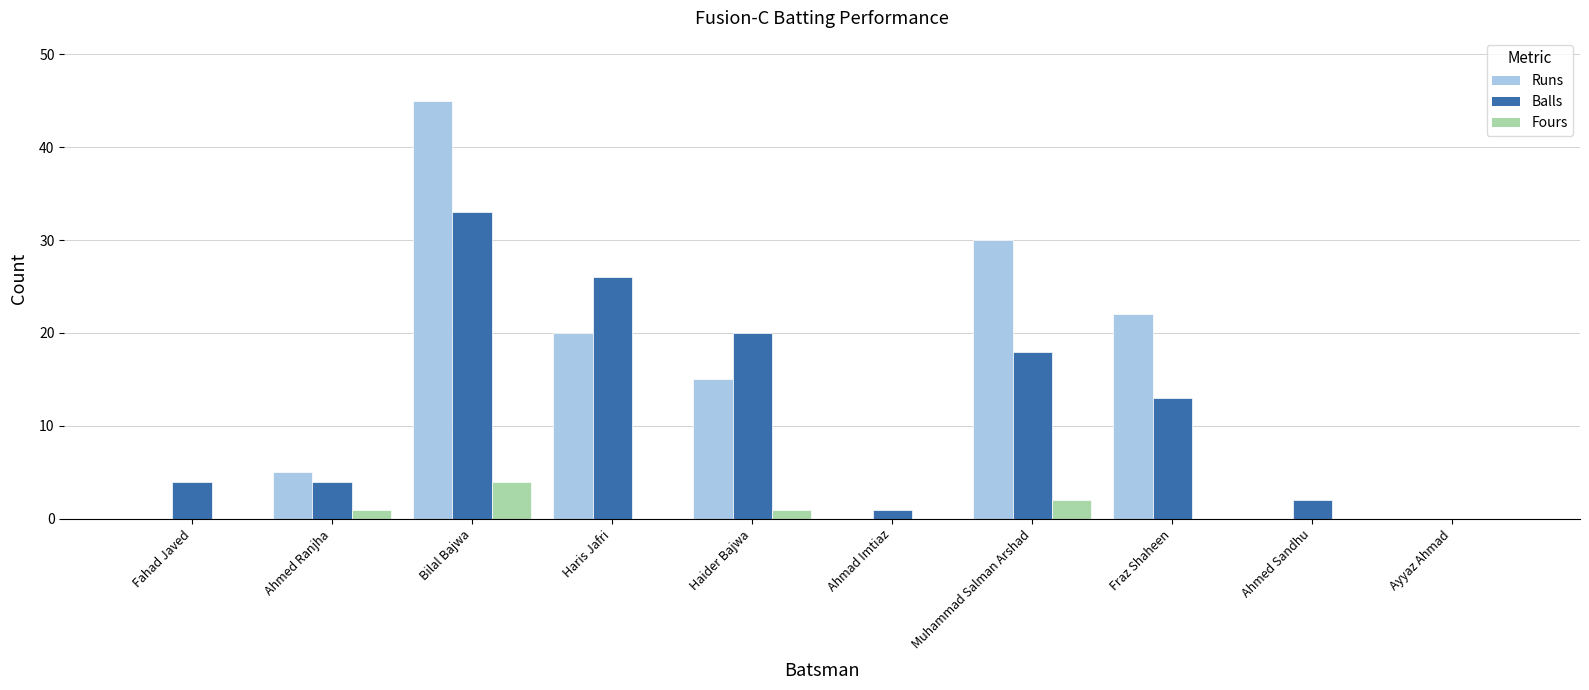

Does the chart contain stacked bars?

No